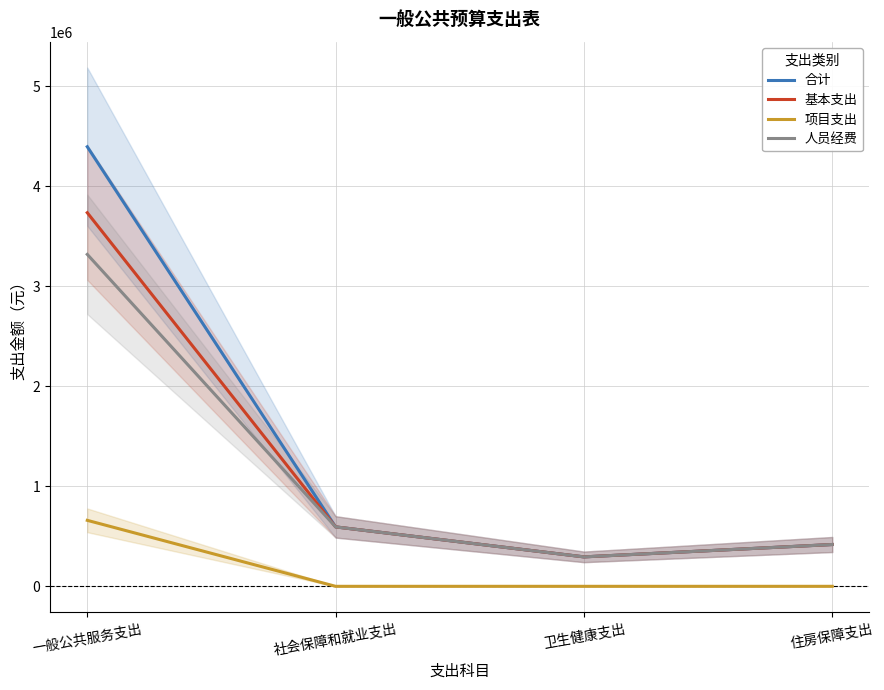

At which category is the sum across all series the highest?

一般公共服务支出